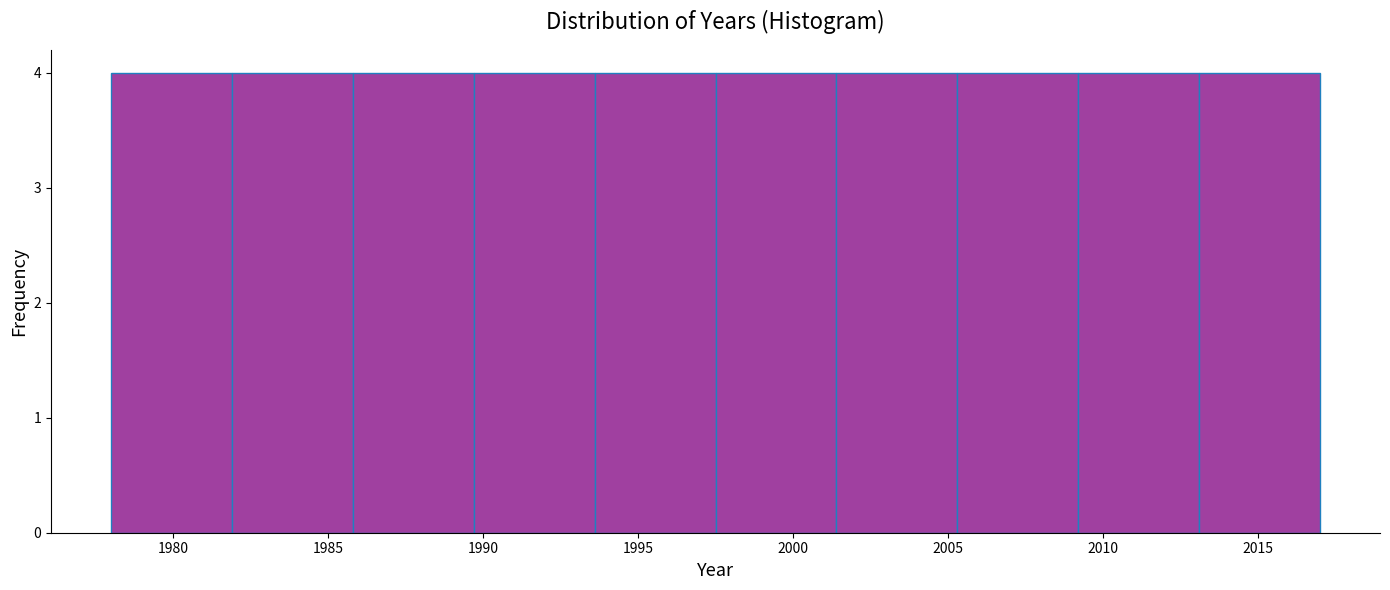

Reading left to right, list every bar in this chart as the range it spans on the x-axis followed by its height. Neither the bar edges nor the heights are printed on the chart, so give them approximately, as read against the axes.

1978.0 to 1981.9: 4
1981.9 to 1985.8: 4
1985.8 to 1989.7: 4
1989.7 to 1993.6: 4
1993.6 to 1997.5: 4
1997.5 to 2001.4: 4
2001.4 to 2005.3: 4
2005.3 to 2009.2: 4
2009.2 to 2013.1: 4
2013.1 to 2017.0: 4